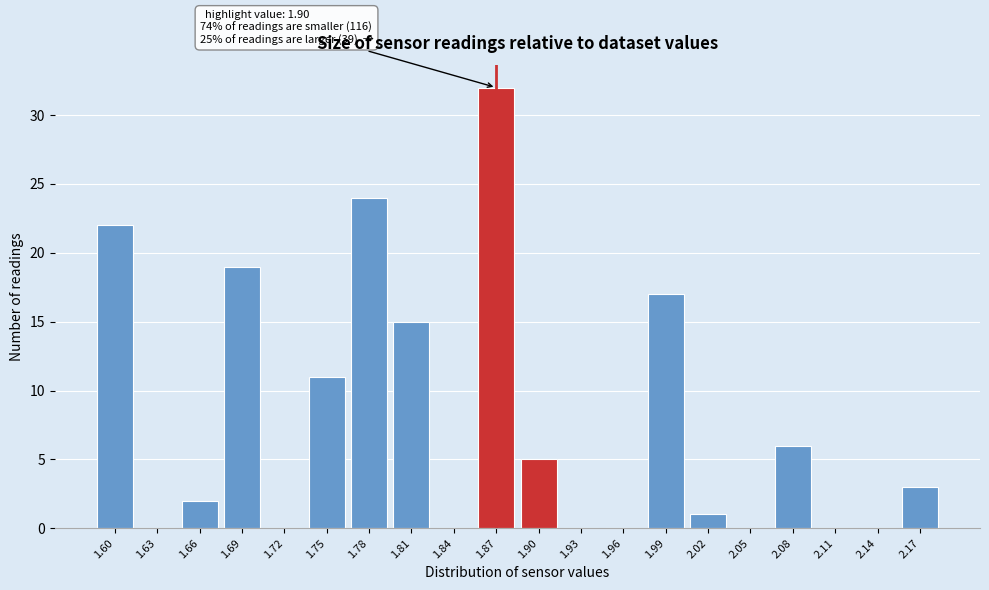

Reading left to right, list all the values displayed in this chart.

1.60=22	1.63=0	1.66=2	1.69=19	1.72=0	1.75=11	1.78=24	1.81=15	1.84=0	1.87=32	1.90=5	1.93=0	1.96=0	1.99=17	2.02=1	2.05=0	2.08=6	2.11=0	2.14=0	2.17=3